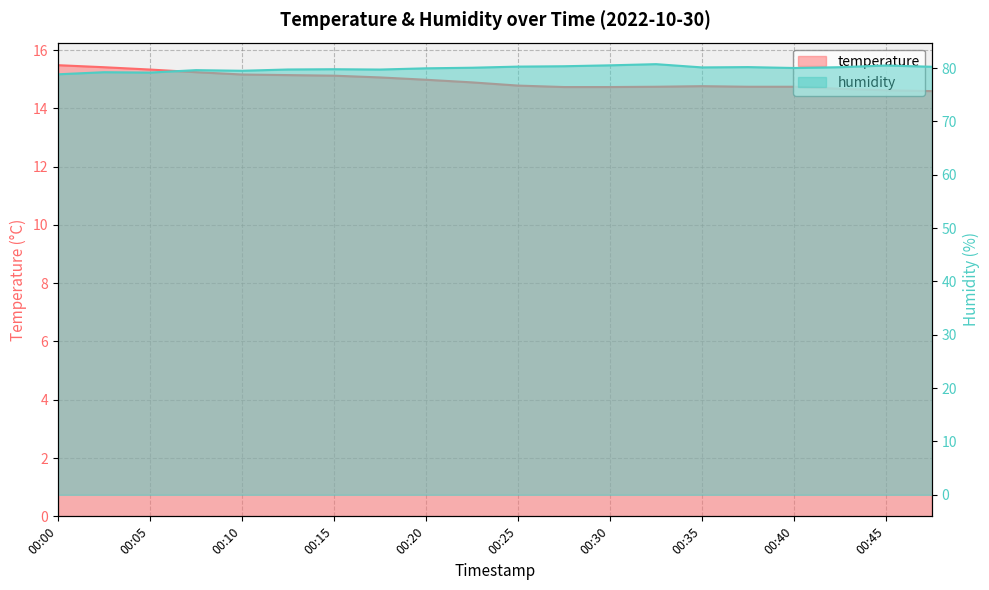

True or false: humidity and temperature intersect in this chart.

False